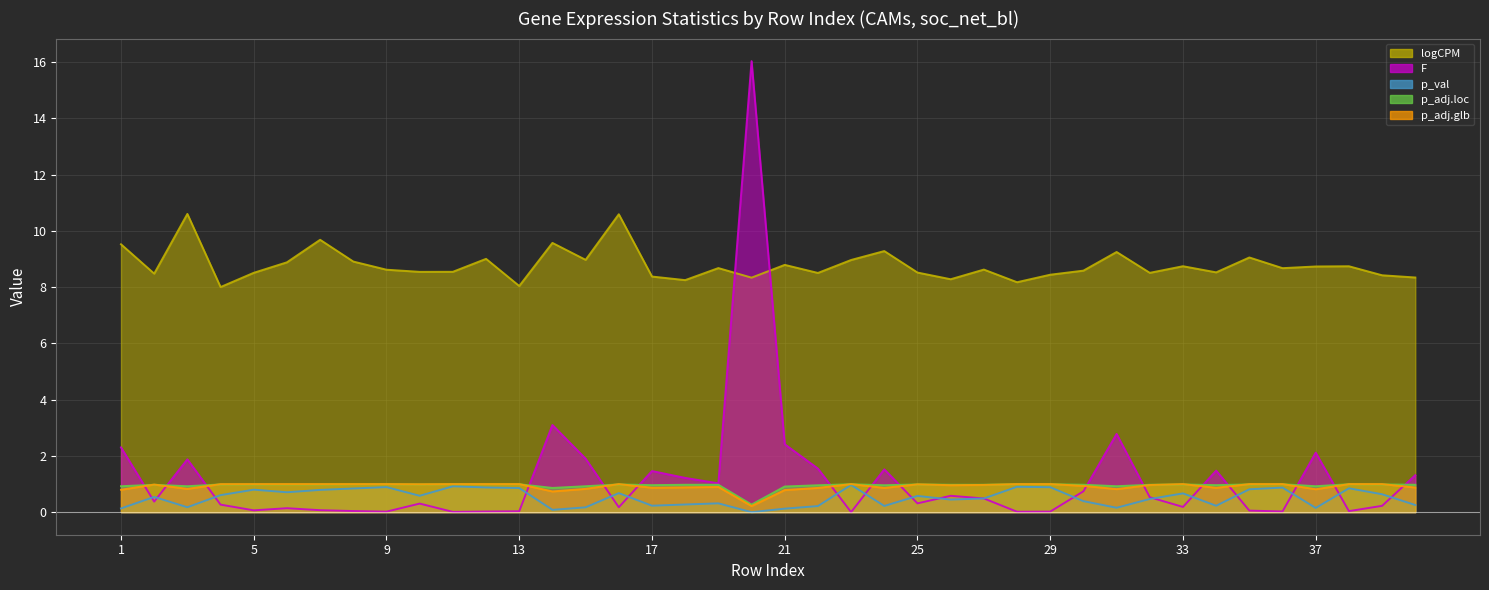

At which label does p_adj.loc (line) reach its peak?

29